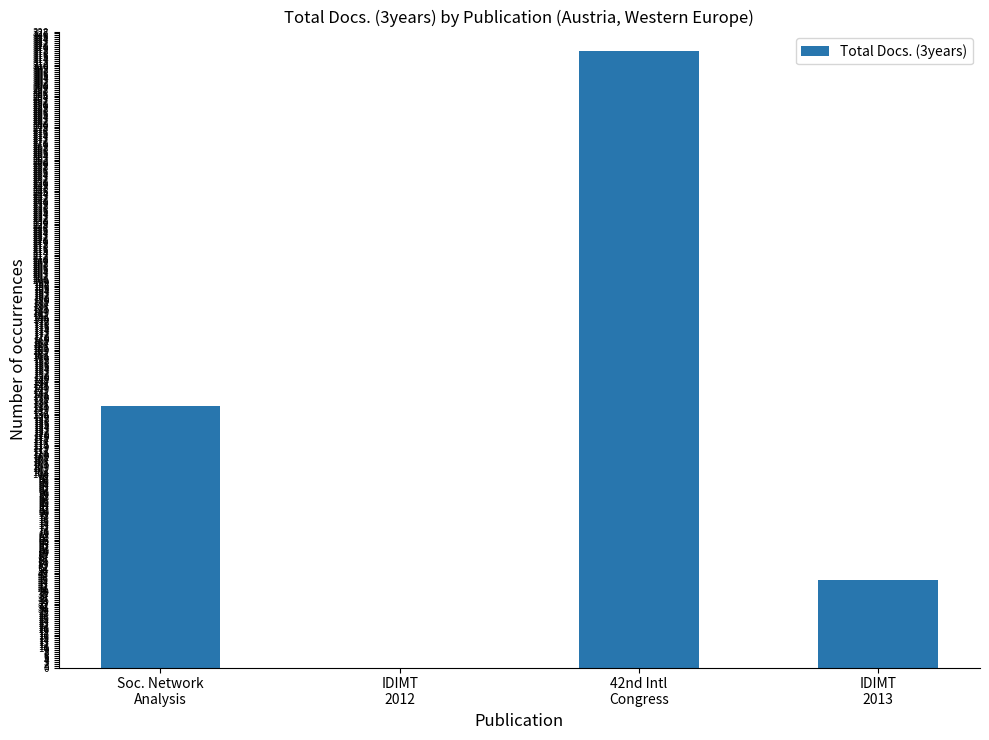

How many distinct data groups are displayed?

1